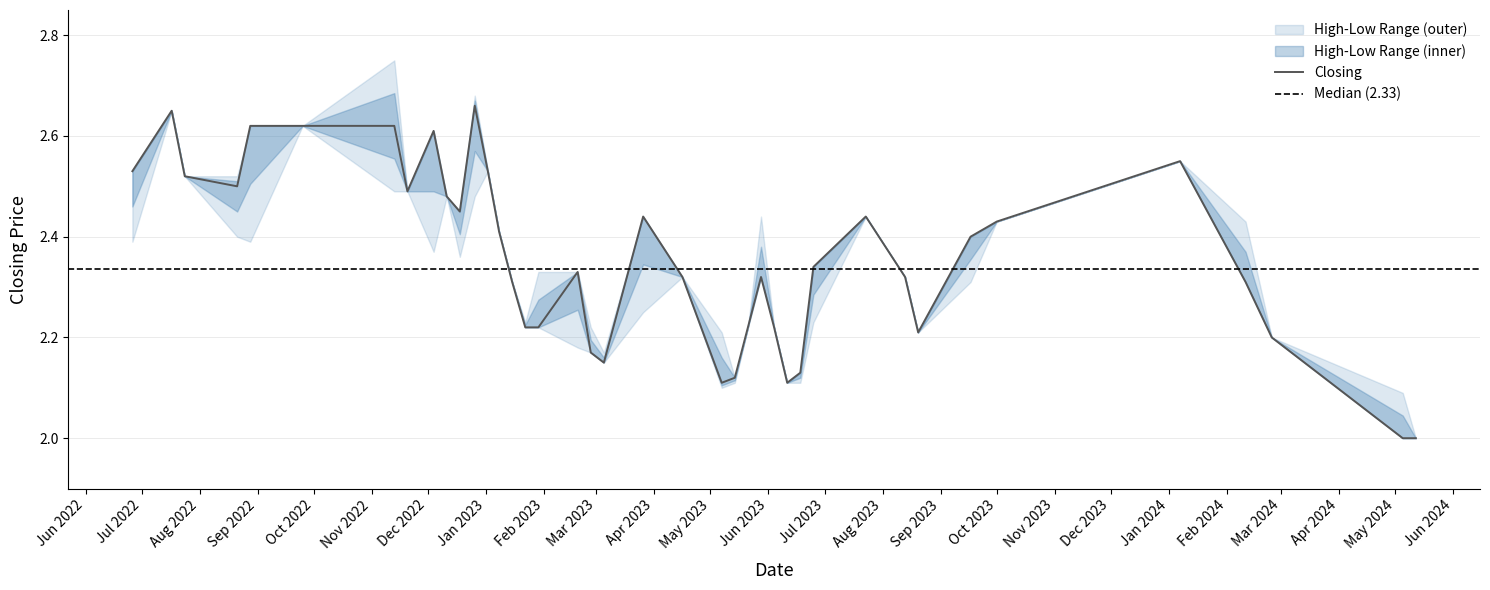

What position from the right is 7?

33